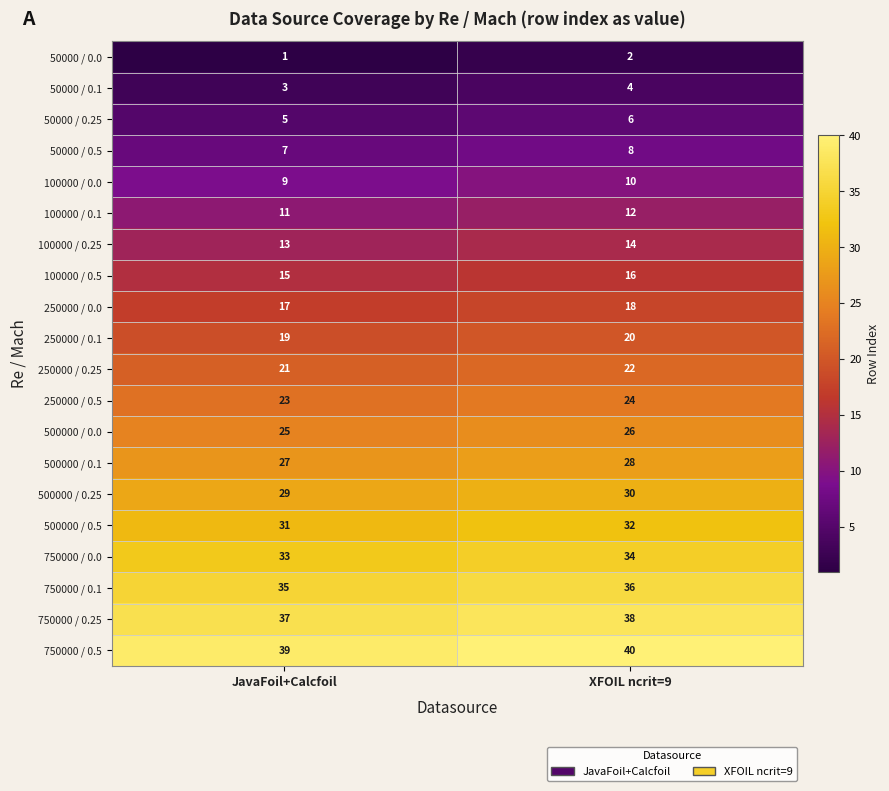

At how many categories does at least one series exceed 10?

2